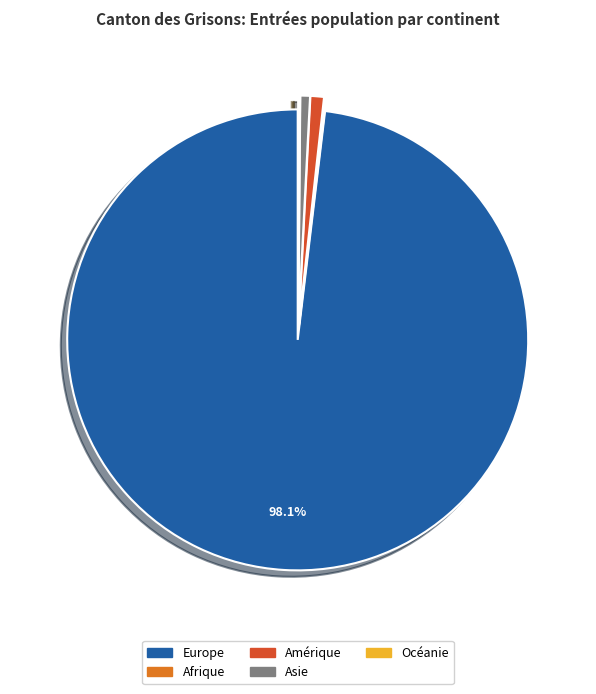

Is the sum of Europe and Asie greater than half?

Yes